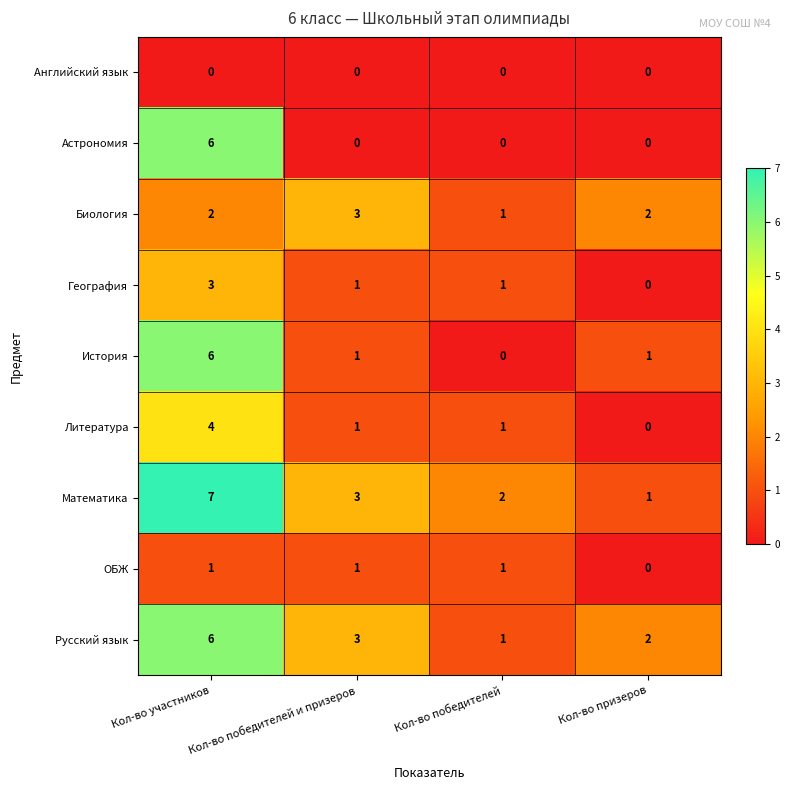

Is the value of Математика at Кол-во победителей greater than the value of Астрономия at Кол-во призеров?

Yes